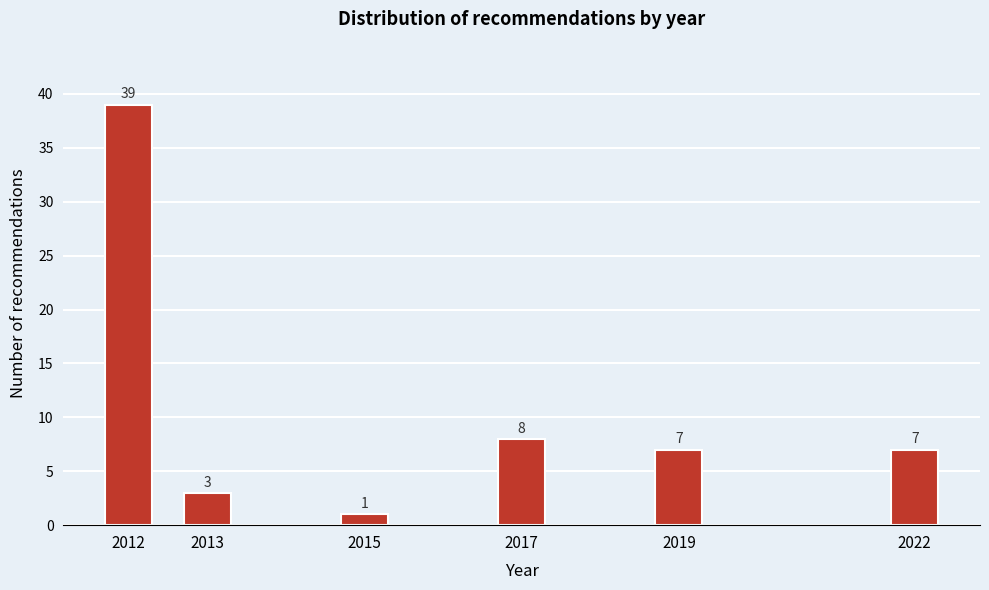

Reading left to right, extract all data points from this chart.

39	3	1	8	7	7